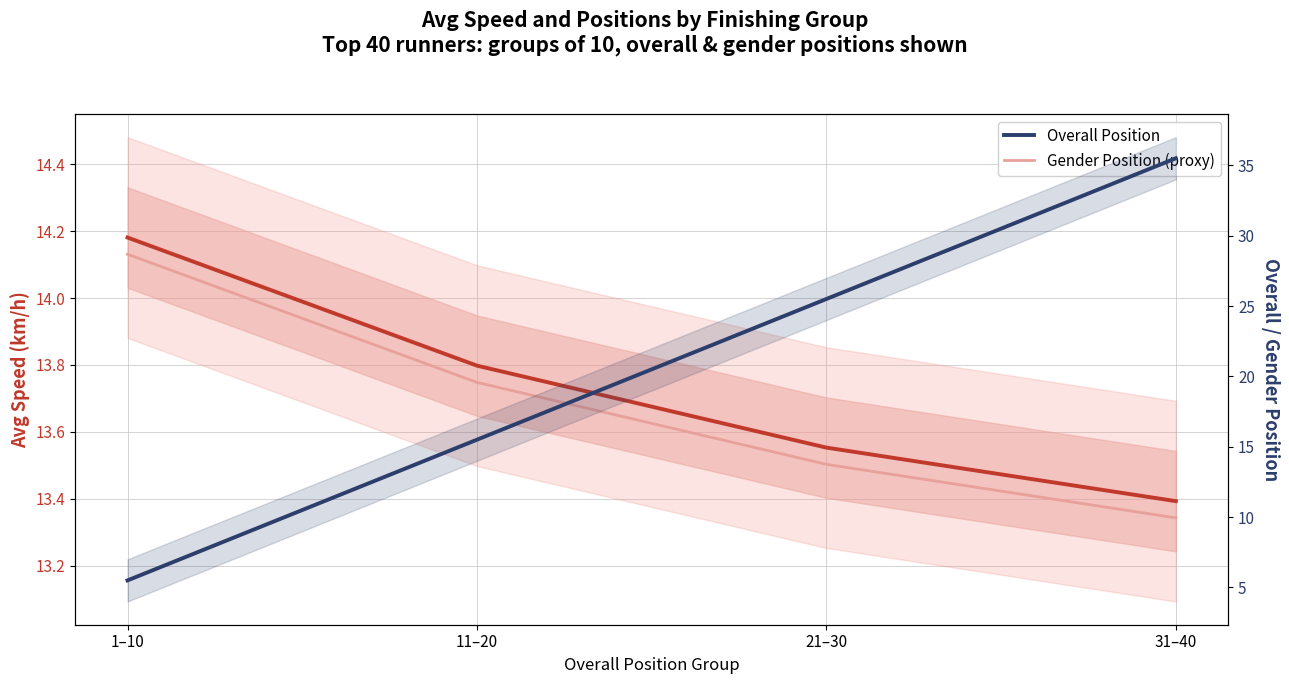

True or false: Gender Position (proxy) has more than 1 interior local peaks.

False